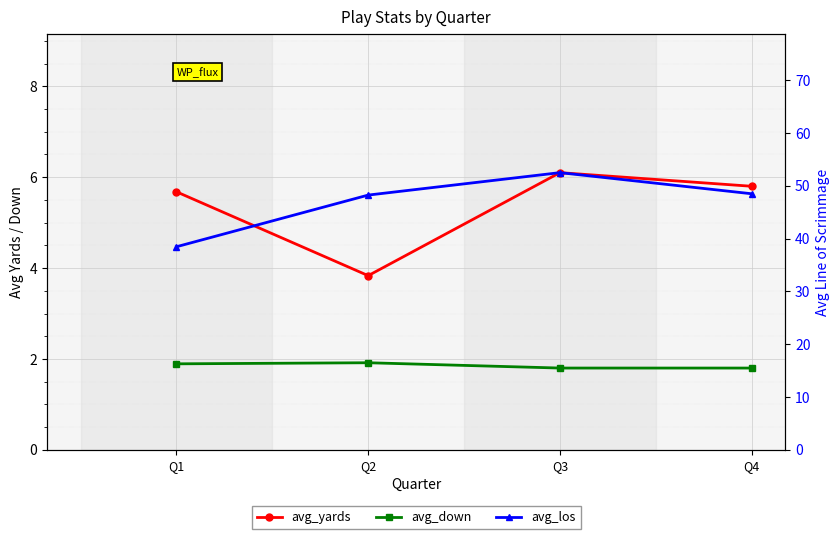

What is the sum of the avg_yards values at Q3 and Q4?

11.9